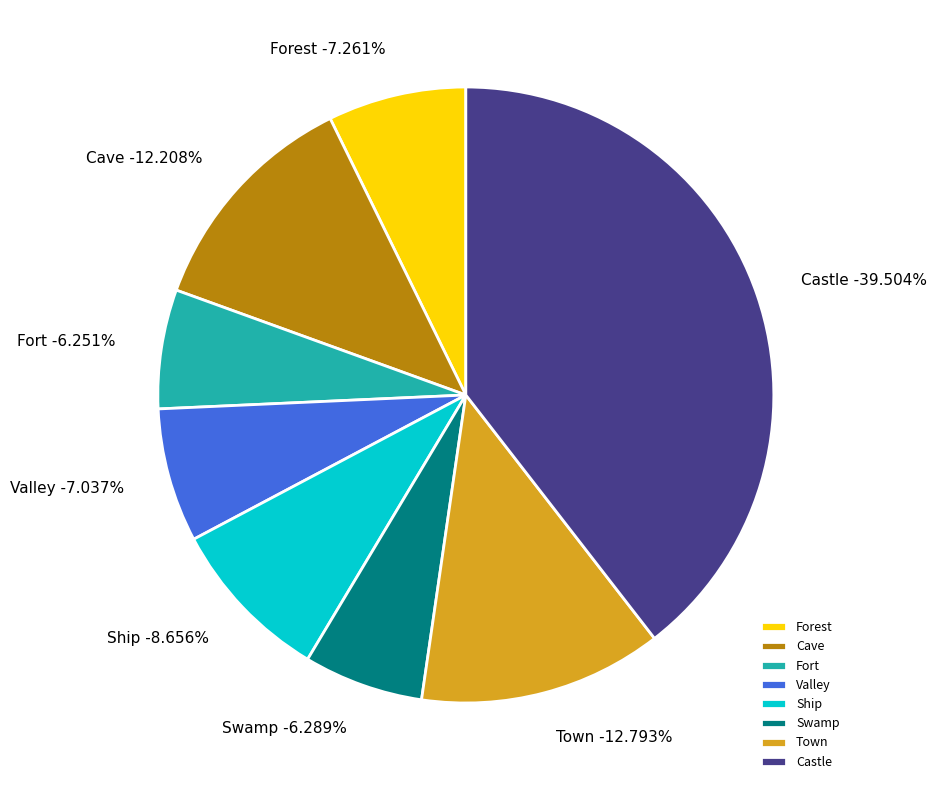

Is there a majority slice in this chart?

No